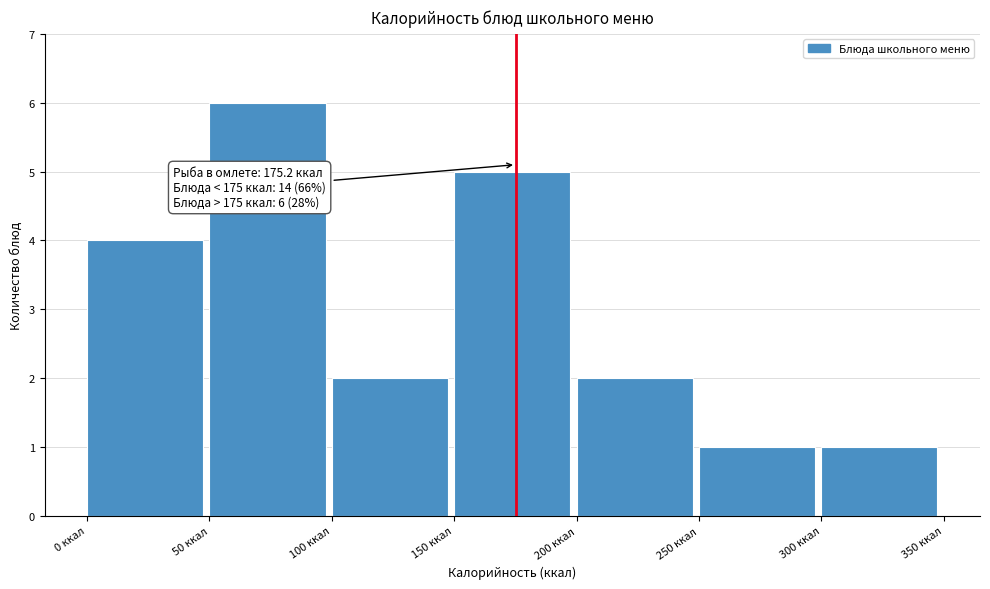

Which range on the x-axis has the tallest bar?

50 to 100